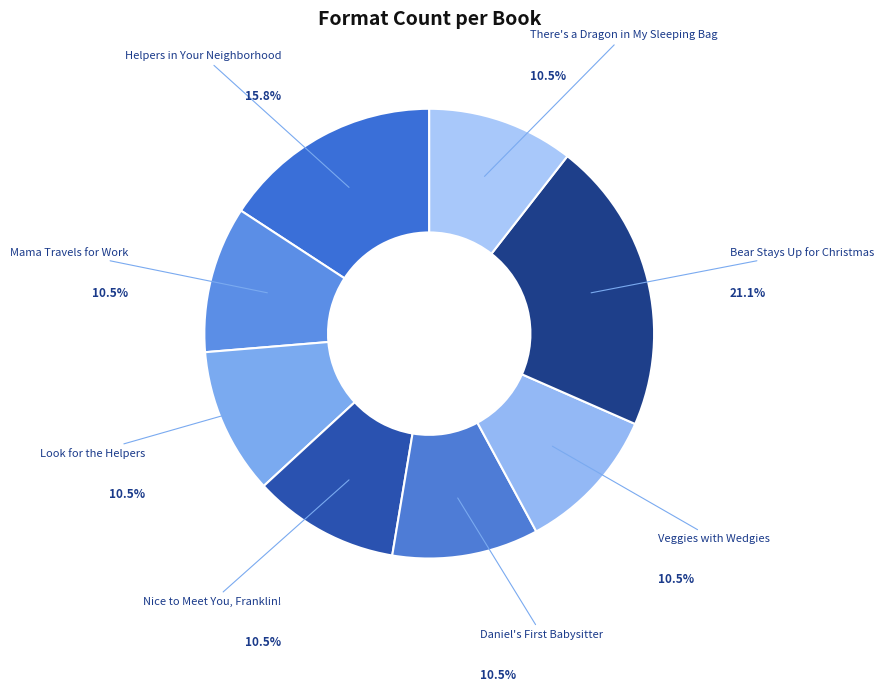

How many segments does this pie chart have?

8